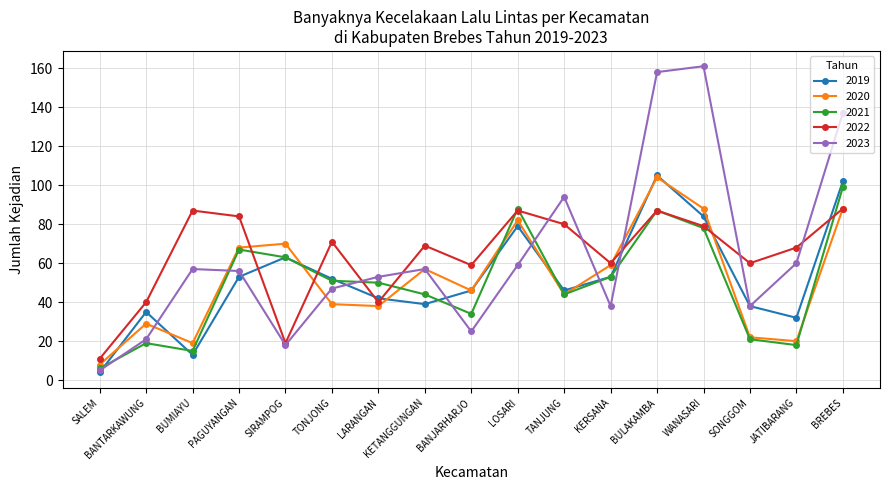

What is the total value across all series at JATIBARANG?

198